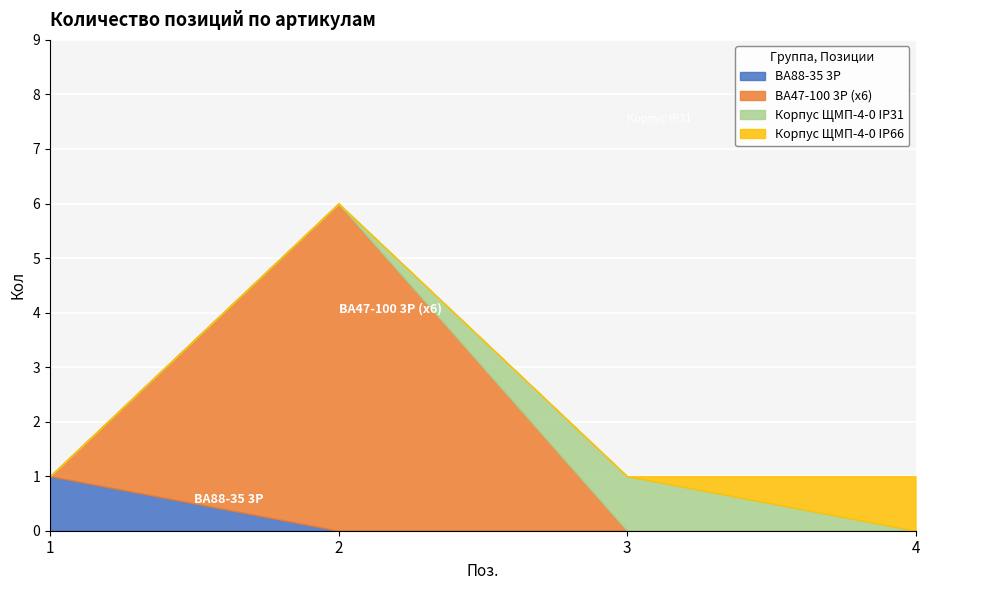

Approximately how many times larger is the value at 2 compared to 1?

6.0